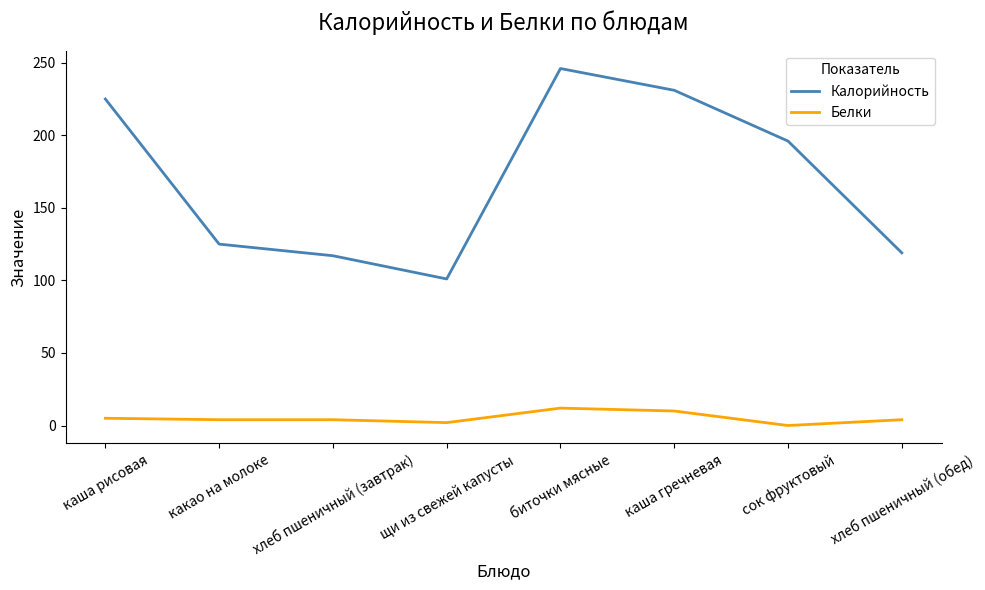

True or false: Белки and Калорийность cross at least once.

False